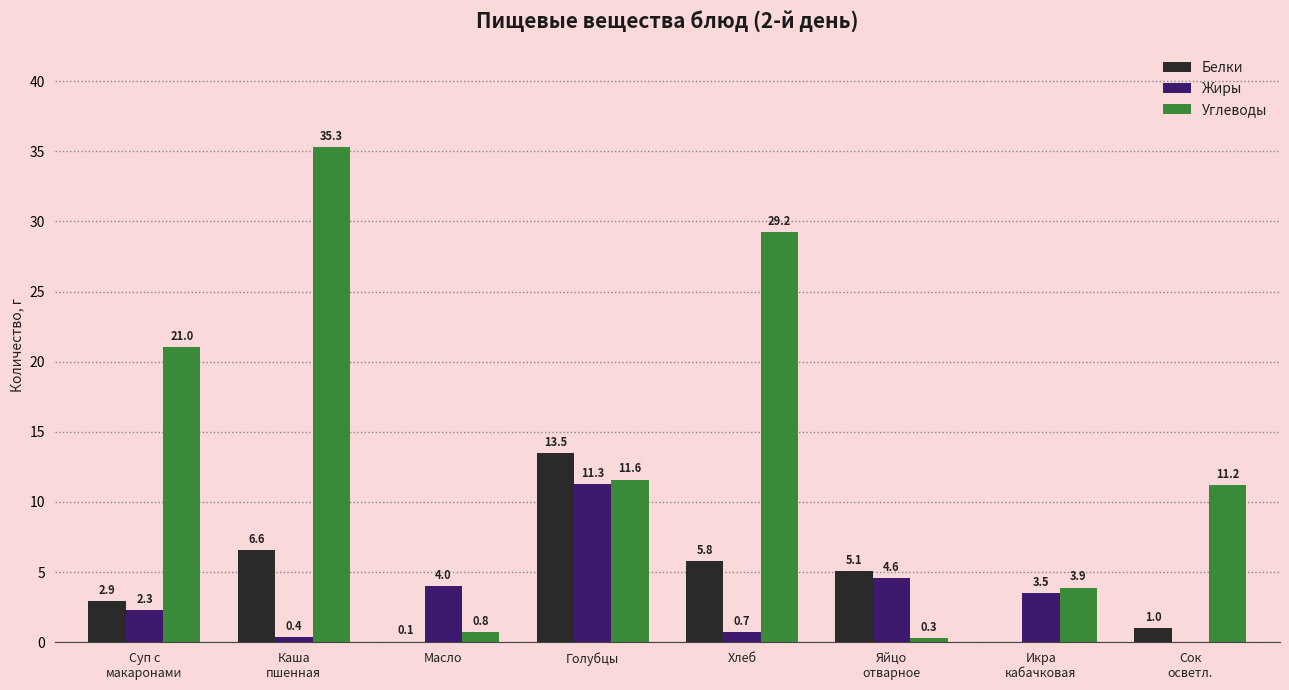

Which series changed the most between Суп с
макаронами and Икра
кабачковая?

Углеводы